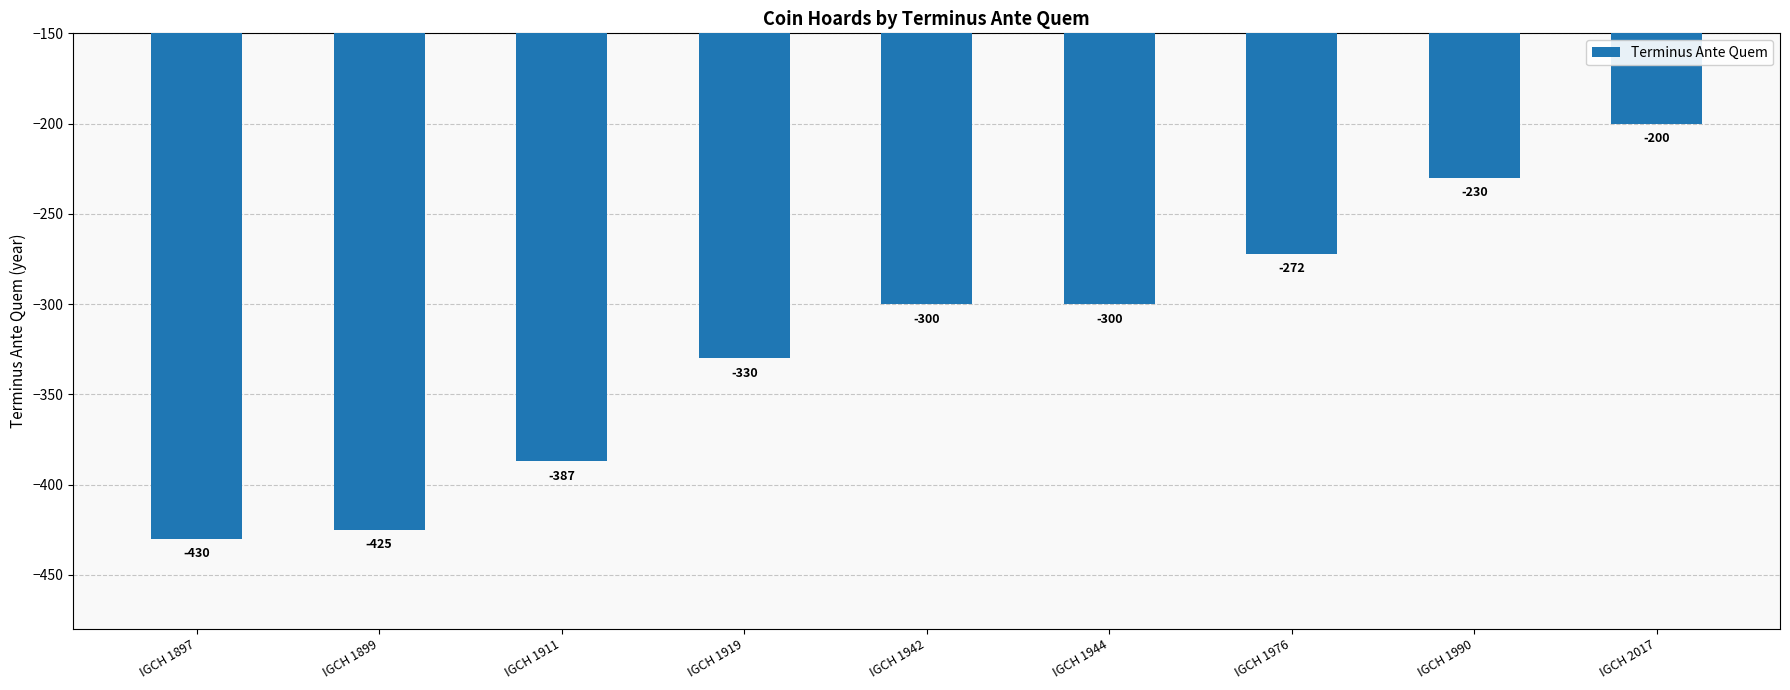

True or false: the data shows -430 at IGCH 1897.

True